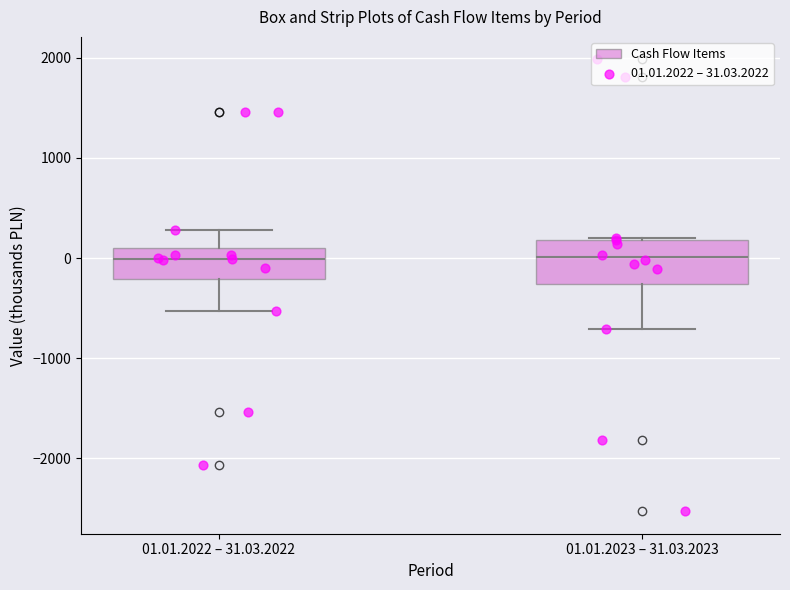

Reading left to right, transcribe this box plot: for each box, give where its median line is, the range the box spans, and where its two whiskers end, as read against the y-axis. The values are not printed on the chart, so give them approximately, as read against the axis.

01.01.2022 – 31.03.2022: median 0, box -200 to 100, whiskers -500 to 300
01.01.2023 – 31.03.2023: median 0, box -300 to 200, whiskers -700 to 200